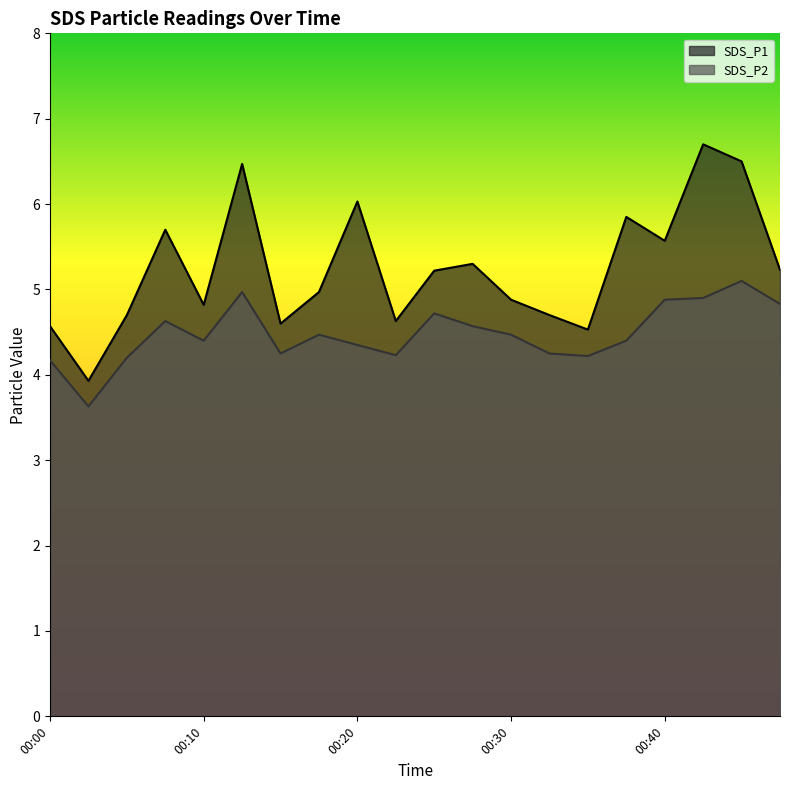

True or false: SDS_P1 and SDS_P2 cross at least once.

False